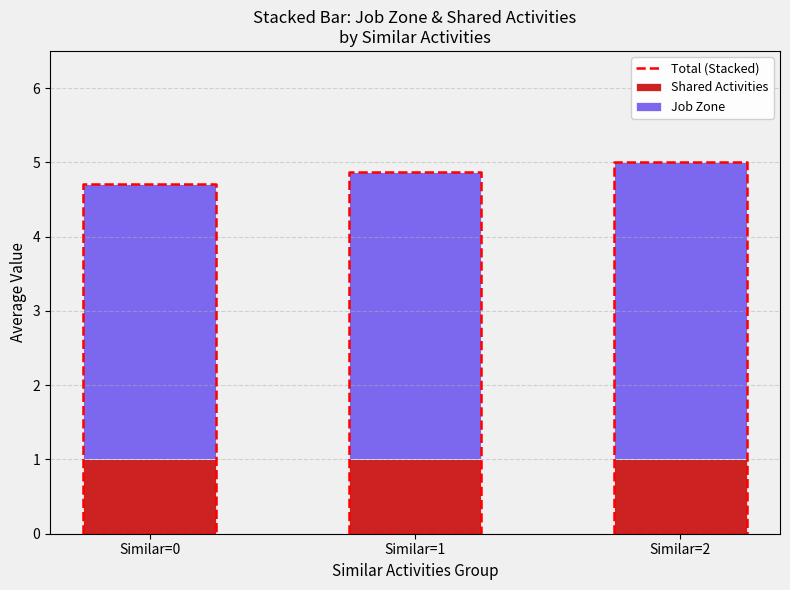

Rank the series by their average value, from highest to lowest.

Job Zone, Shared Activities